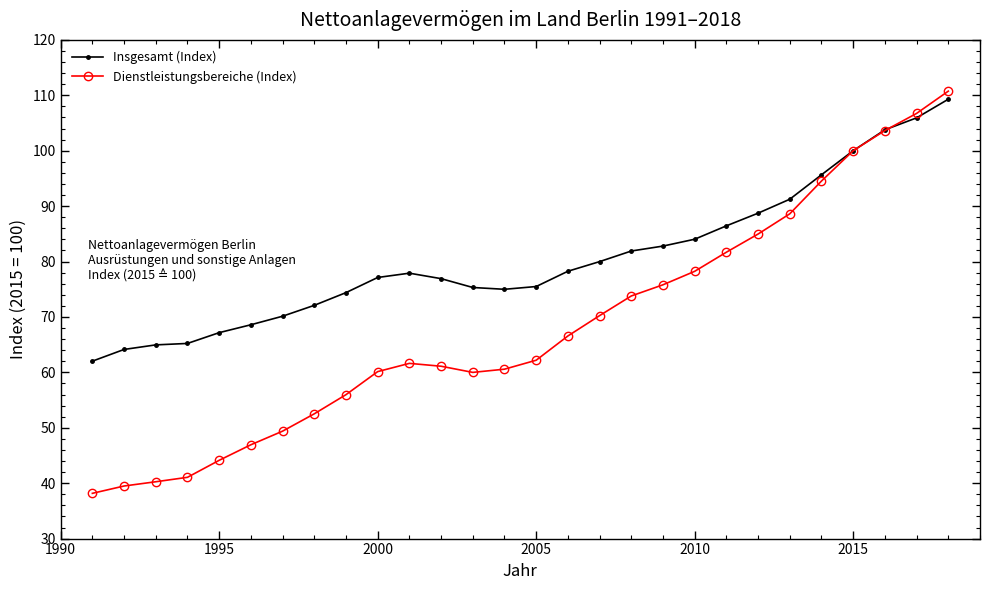

How many categories are shown in the chart?

28